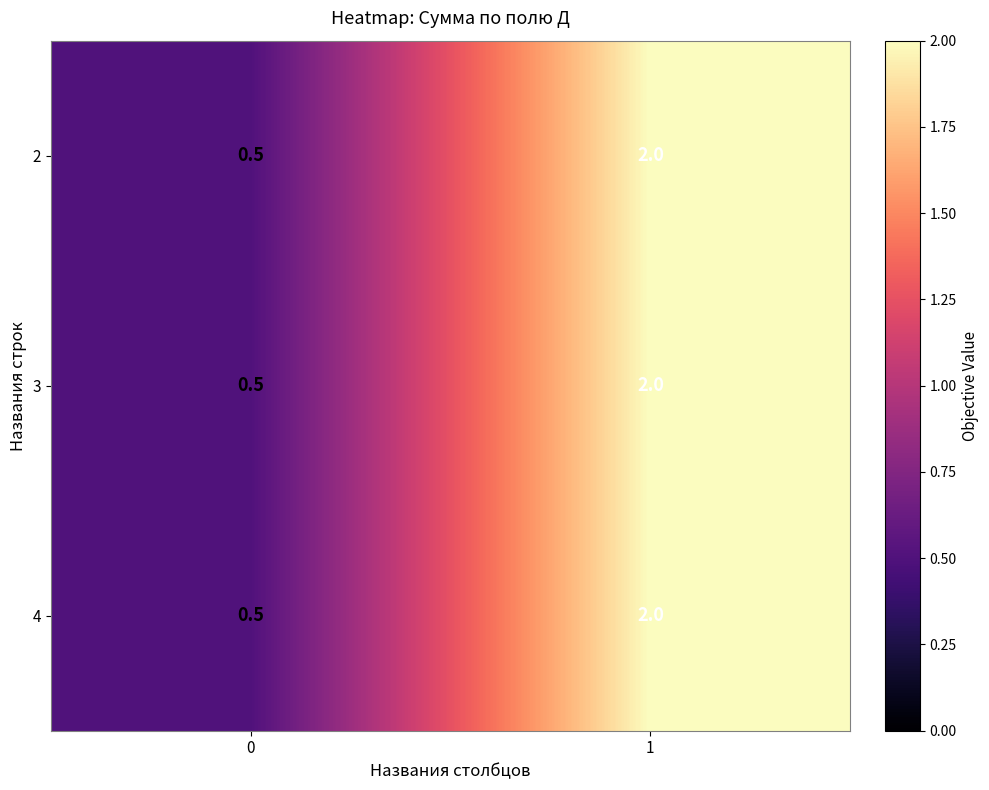

How many data points does each series have?

2